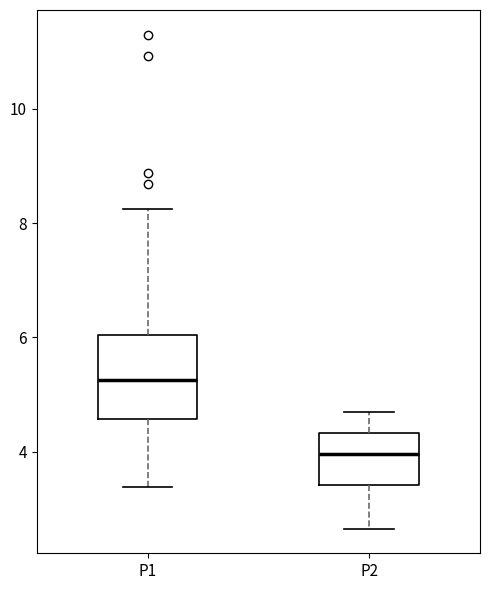

Which box has the highest median line?

P1